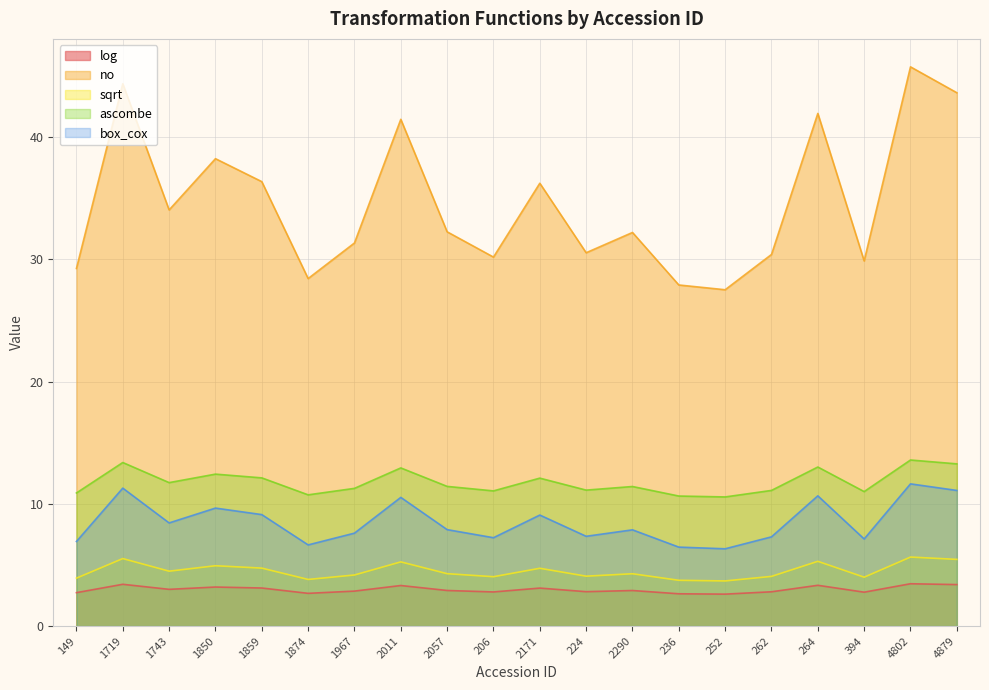

Reading right to left, list all the values displayed in this chart.

log: 3.4	3.5	2.8	3.3	2.8	2.6	2.6	2.9	2.8	3.1	2.8	2.9	3.3	2.9	2.7	3.1	3.2	3.0	3.4	2.7
no: 43.6	45.7	29.9	41.9	30.4	27.5	27.9	32.2	30.5	36.2	30.2	32.2	41.4	31.3	28.4	36.3	38.2	34.0	44.4	29.2
sqrt: 5.5	5.6	4.0	5.3	4.1	3.7	3.7	4.3	4.1	4.7	4.0	4.3	5.2	4.2	3.8	4.7	4.9	4.5	5.5	3.9
ascombe: 13.3	13.6	11.0	13.0	11.1	10.6	10.6	11.4	11.1	12.1	11.1	11.4	12.9	11.3	10.7	12.1	12.4	11.7	13.4	10.9
box_cox: 11.1	11.6	7.1	10.7	7.3	6.3	6.5	7.9	7.3	9.1	7.2	7.9	10.5	7.6	6.6	9.1	9.6	8.4	11.3	6.9